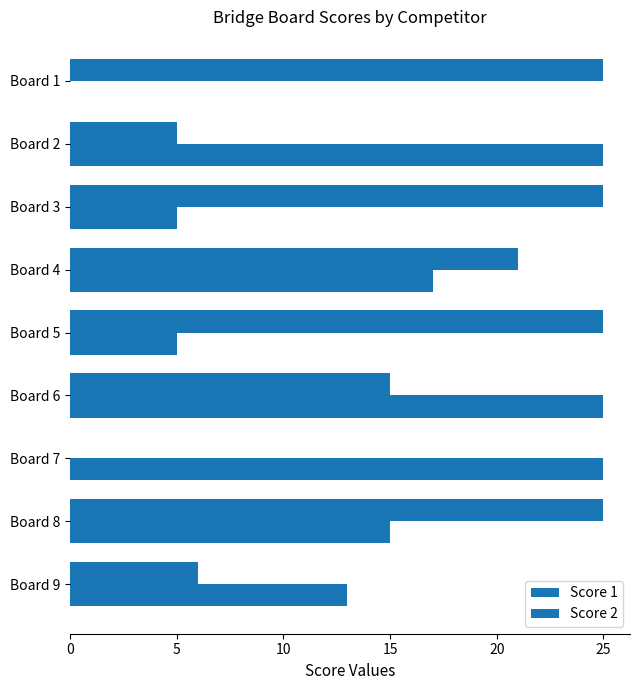

Reading right to left, extract all data points from this chart.

Score 1: 13	15	25	25	5	17	5	25	0
Score 2: 6	25	0	15	25	21	25	5	25